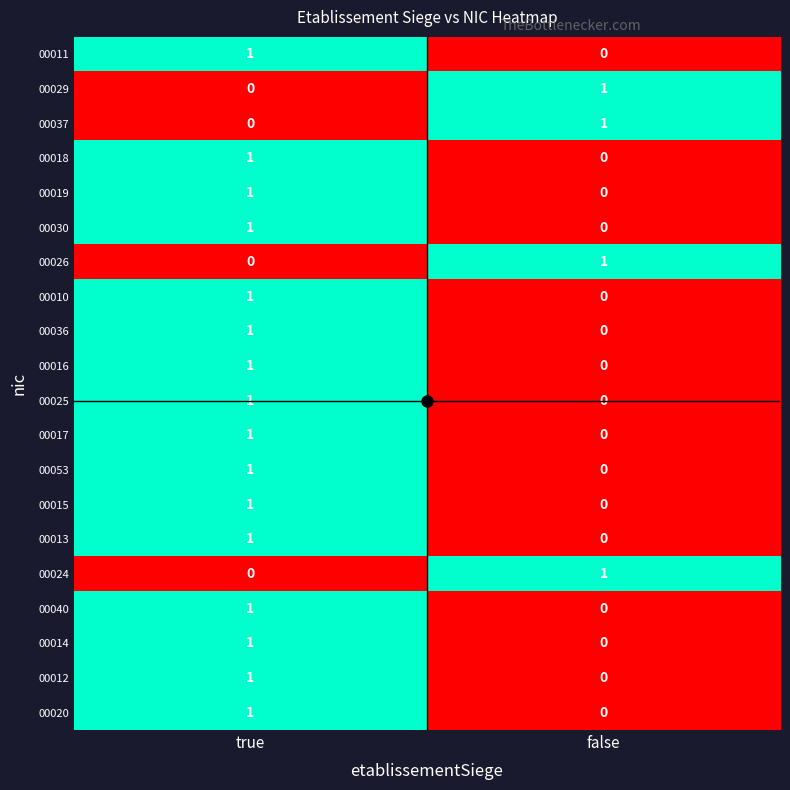

List the labels in order of 00015 value, largest first.

true, false